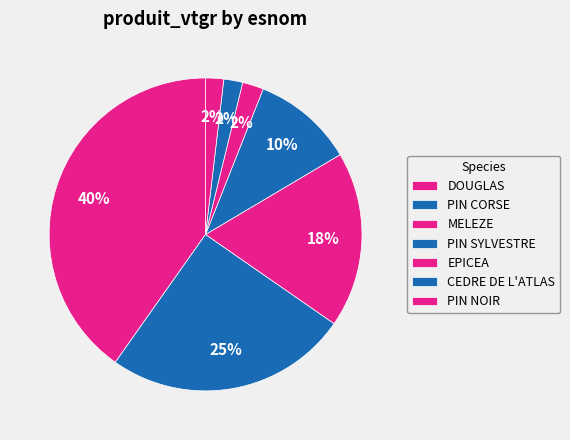

Count the number of slices in the pie.

7